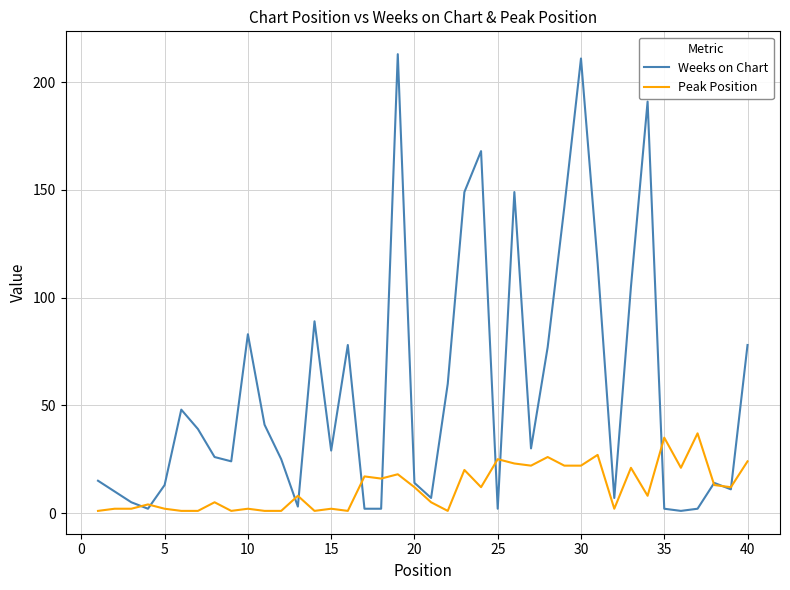

List the series in order of their overall mean, lowest first.

Peak Position, Weeks on Chart